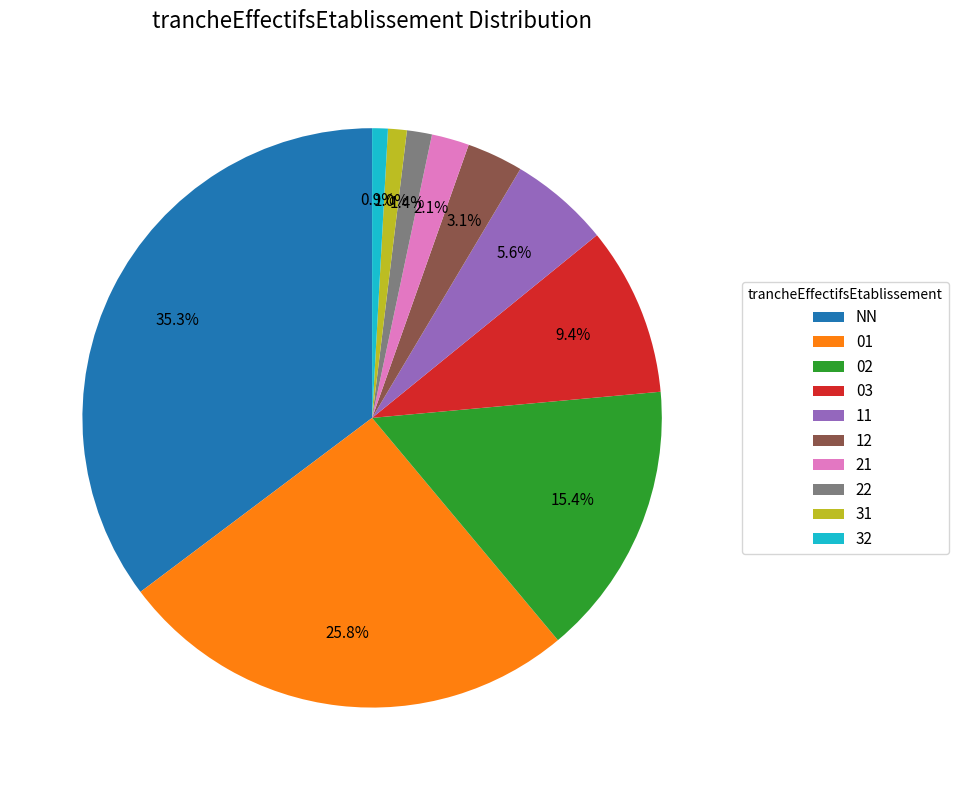

Is it true that 12 is 3% of the pie?

True